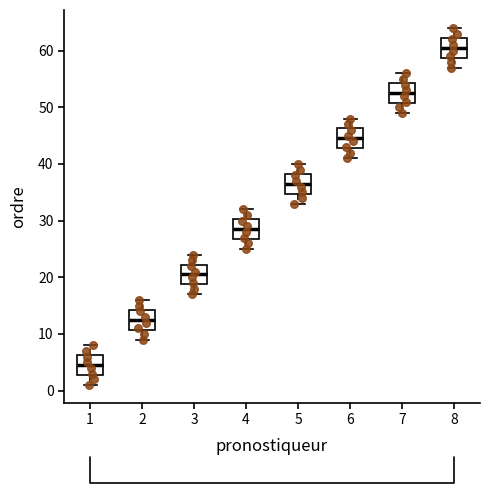

Reading left to right, transcribe this box plot: for each box, give where its median line is, the range the box spans, and where its two whiskers end, as read against the y-axis. The values are not printed on the chart, so give them approximately, as read against the axis.

1: median 5, box 3 to 6, whiskers 1 to 8
2: median 13, box 11 to 14, whiskers 9 to 16
3: median 21, box 19 to 22, whiskers 17 to 24
4: median 29, box 27 to 30, whiskers 25 to 32
5: median 37, box 35 to 38, whiskers 33 to 40
6: median 45, box 43 to 46, whiskers 41 to 48
7: median 53, box 51 to 54, whiskers 49 to 56
8: median 61, box 59 to 62, whiskers 57 to 64